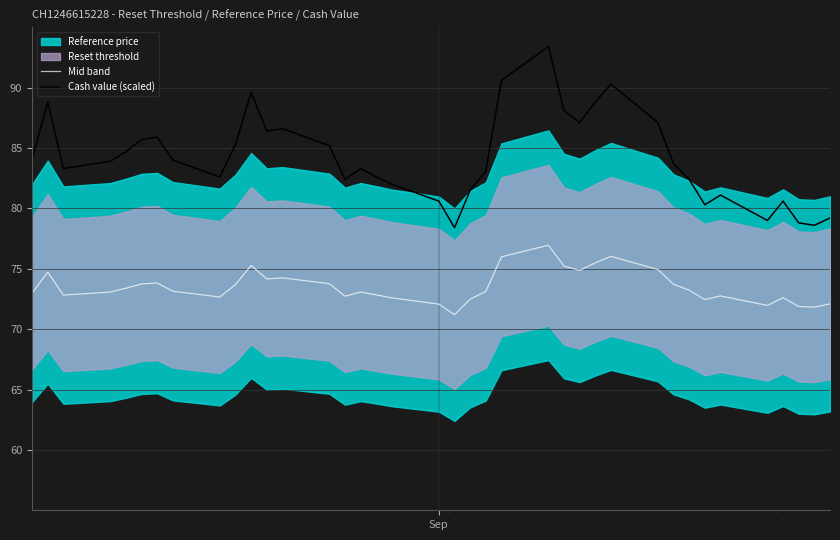

Does the chart display data point markers on the line(s)?

No